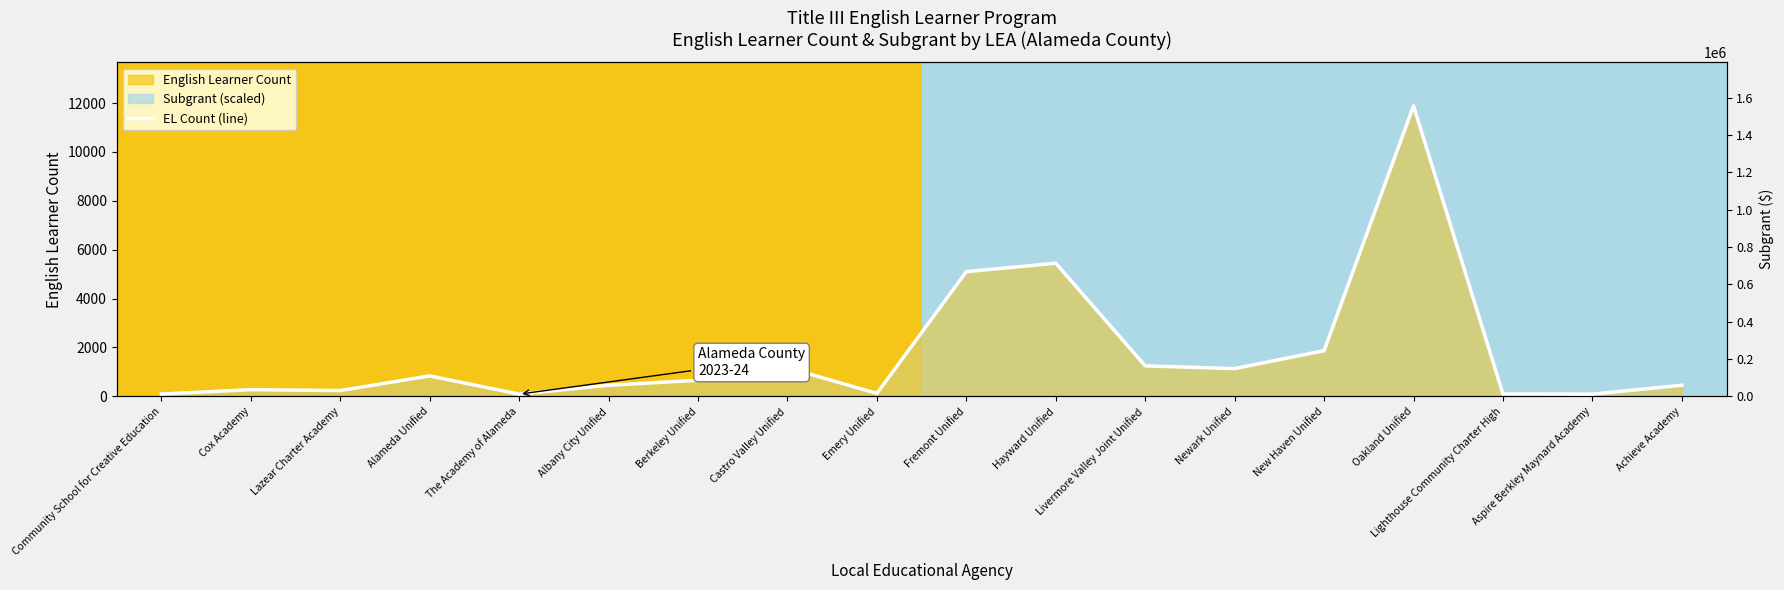

Rank the categories by value from highest to lowest.

Oakland Unified, Hayward Unified, Fremont Unified, New Haven Unified, Livermore Valley Joint Unified, Castro Valley Unified, Newark Unified, Alameda Unified, Berkeley Unified, Achieve Academy, Albany City Unified, Cox Academy, Lazear Charter Academy, Emery Unified, Lighthouse Community Charter High, Community School for Creative Education, The Academy of Alameda, Aspire Berkley Maynard Academy